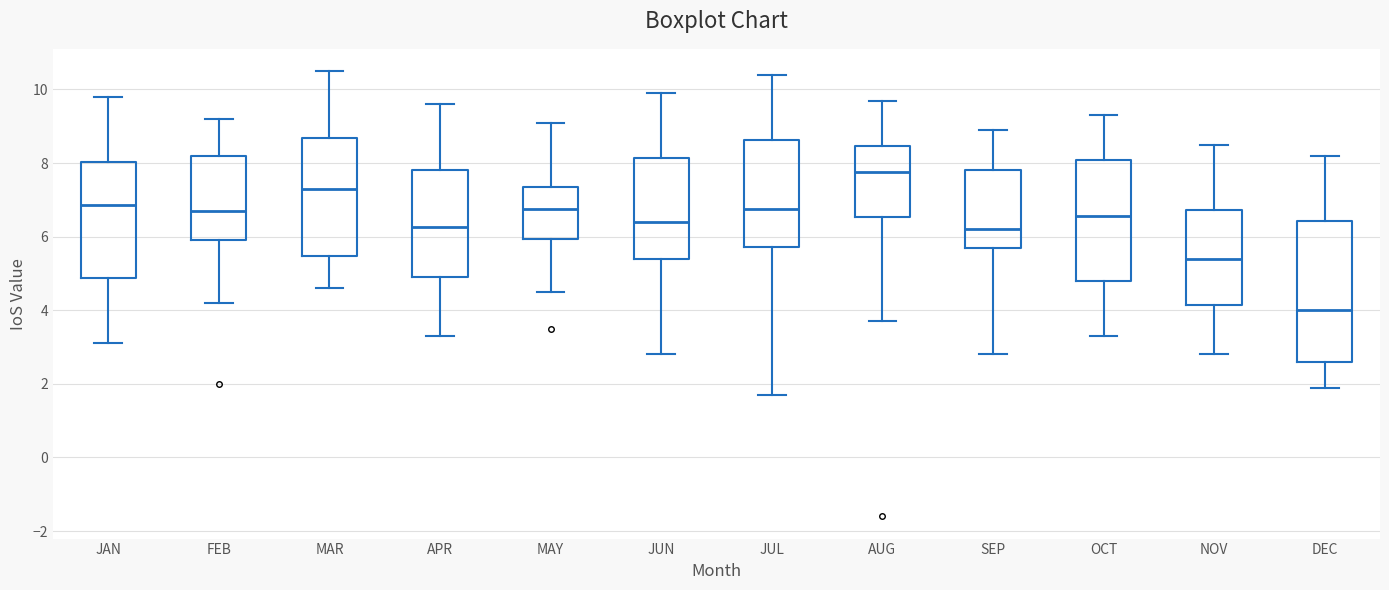

Where is the upper edge of the box for MAY on the y-axis? The values are not printed on the chart, so give them approximately, as read against the axis.

7.4